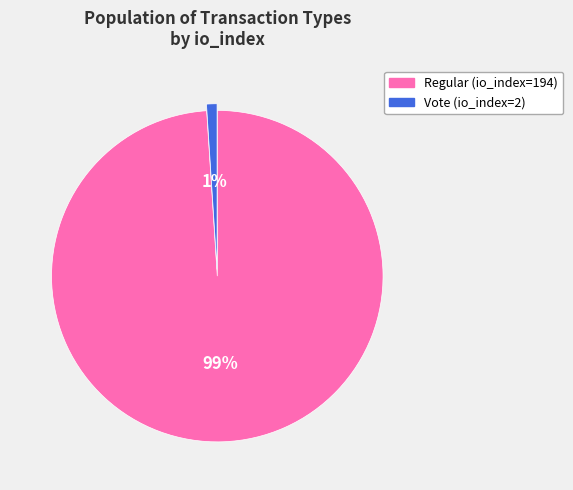

Between Regular (io_index=194) and Vote (io_index=2), which is larger?

Regular (io_index=194)